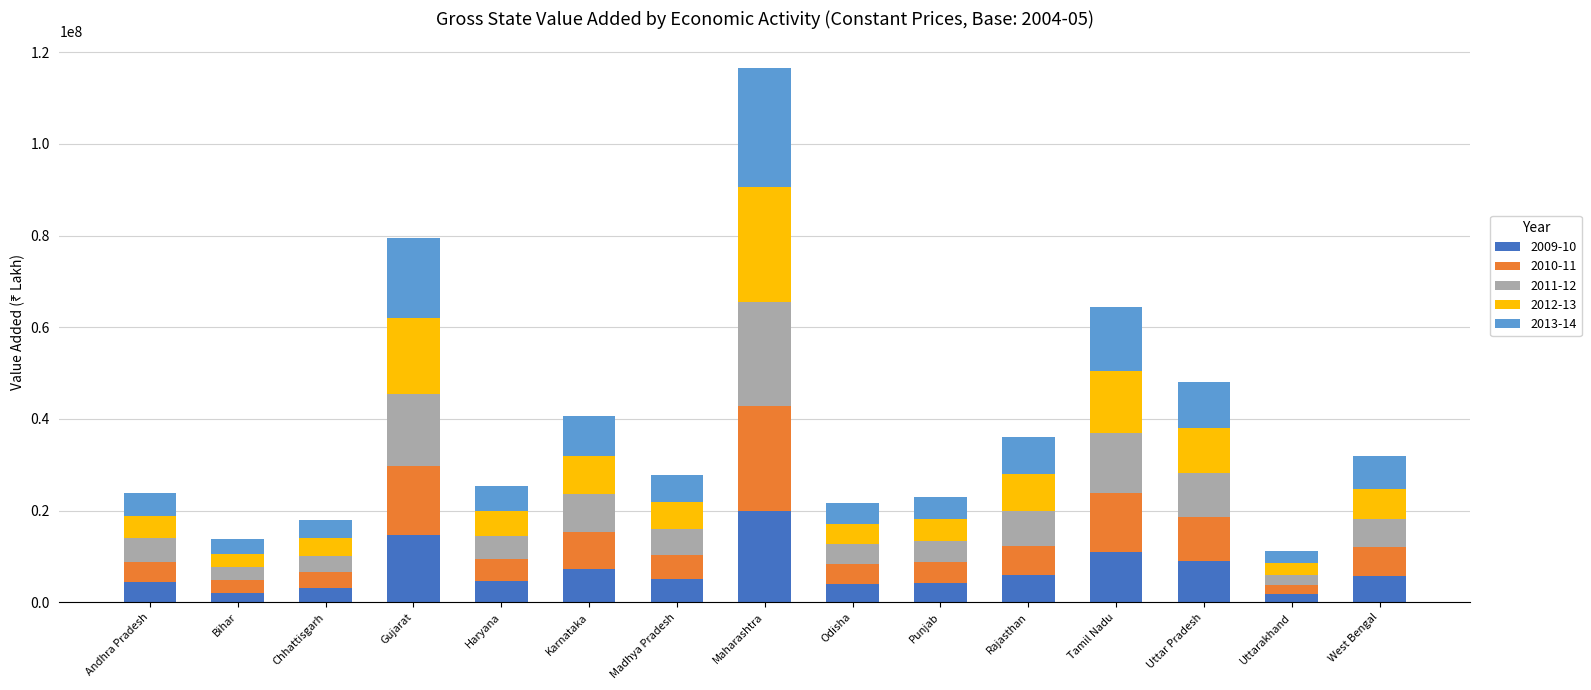

What is the sum of all 2009-10 values?

103329659